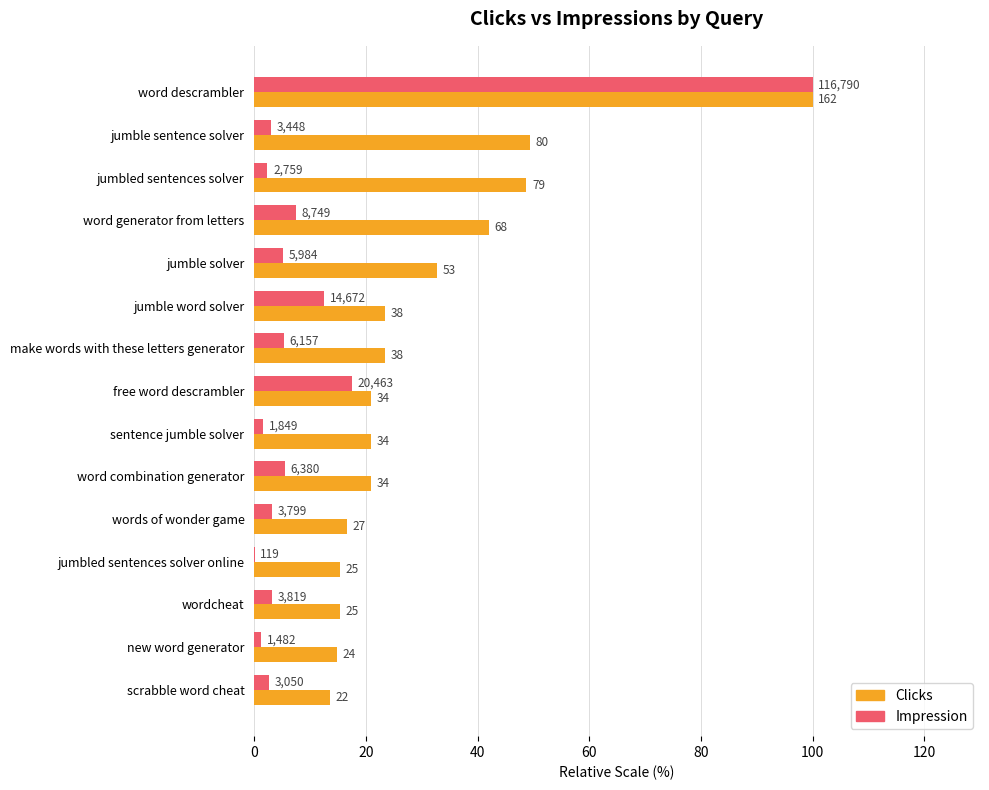

What are all the series names shown in the legend?

Clicks, Impression